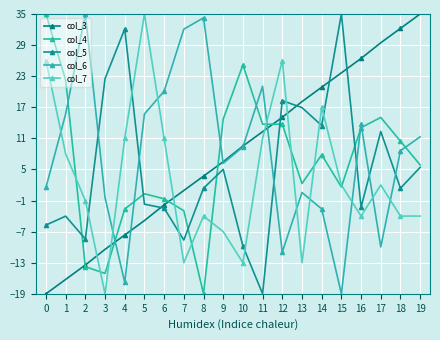

At which category is the sum across all series the highest?

12